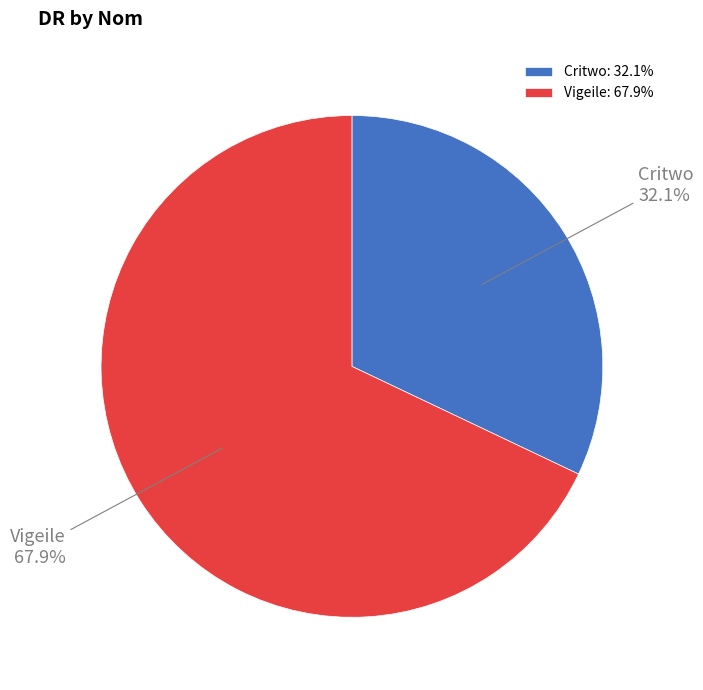

Between Vigeile and Critwo, which is larger?

Vigeile